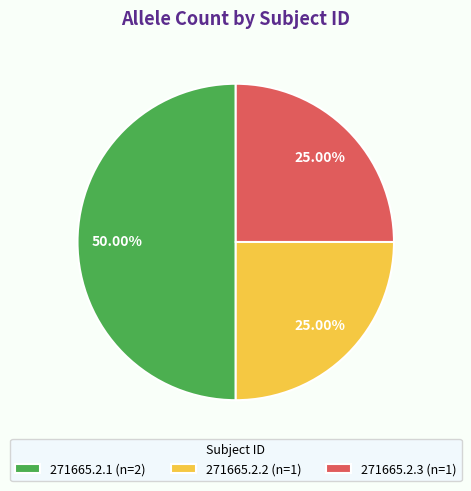

Approximately how many times larger is the value at 271665.2.1 (n=2) compared to 271665.2.2 (n=1)?

2.0